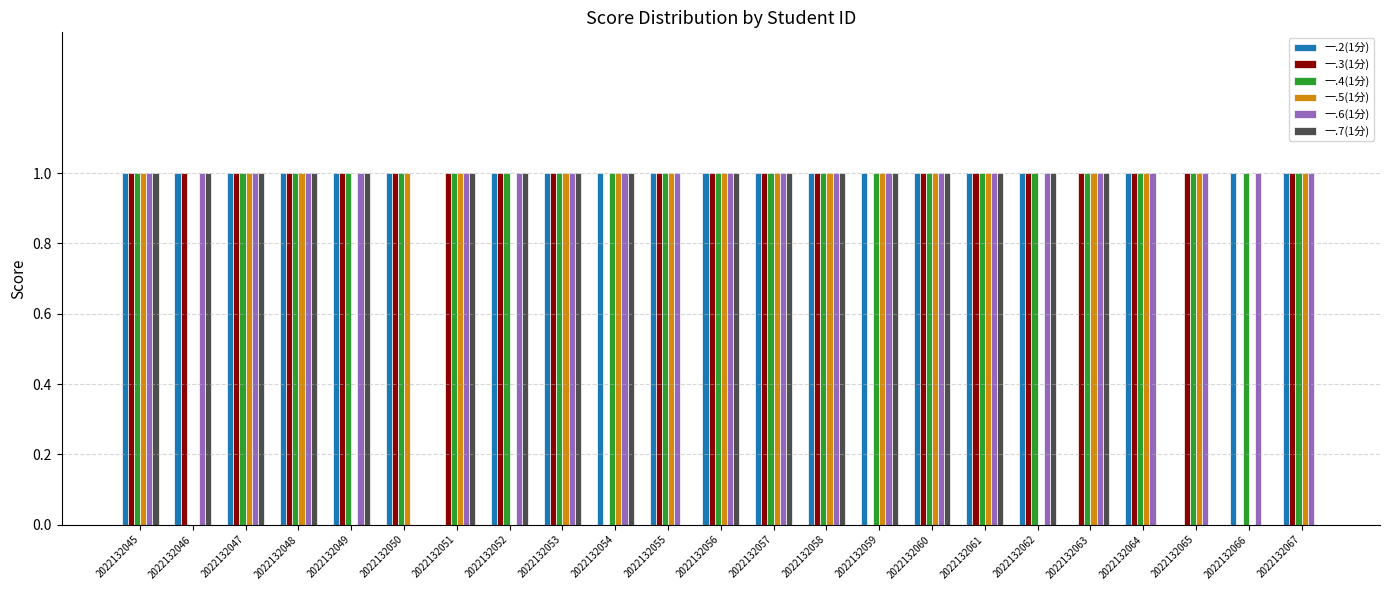

What are all the series names shown in the legend?

一.2(1分), 一.3(1分), 一.4(1分), 一.5(1分), 一.6(1分), 一.7(1分)